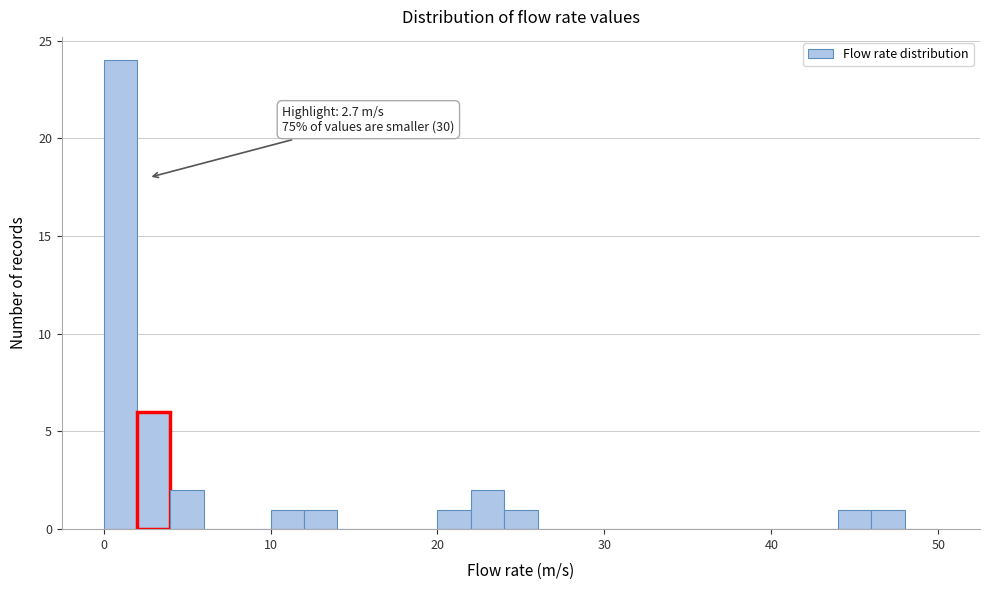

Around what value on the x-axis is the tallest bar? Give the approximate position of its centre, as read against the axis.

1